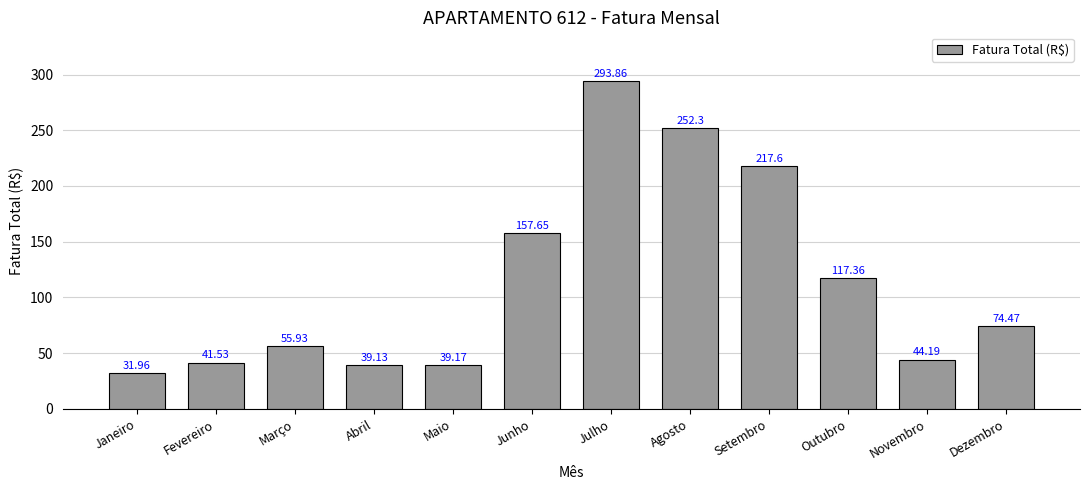

What is the smallest value displayed?

32.0